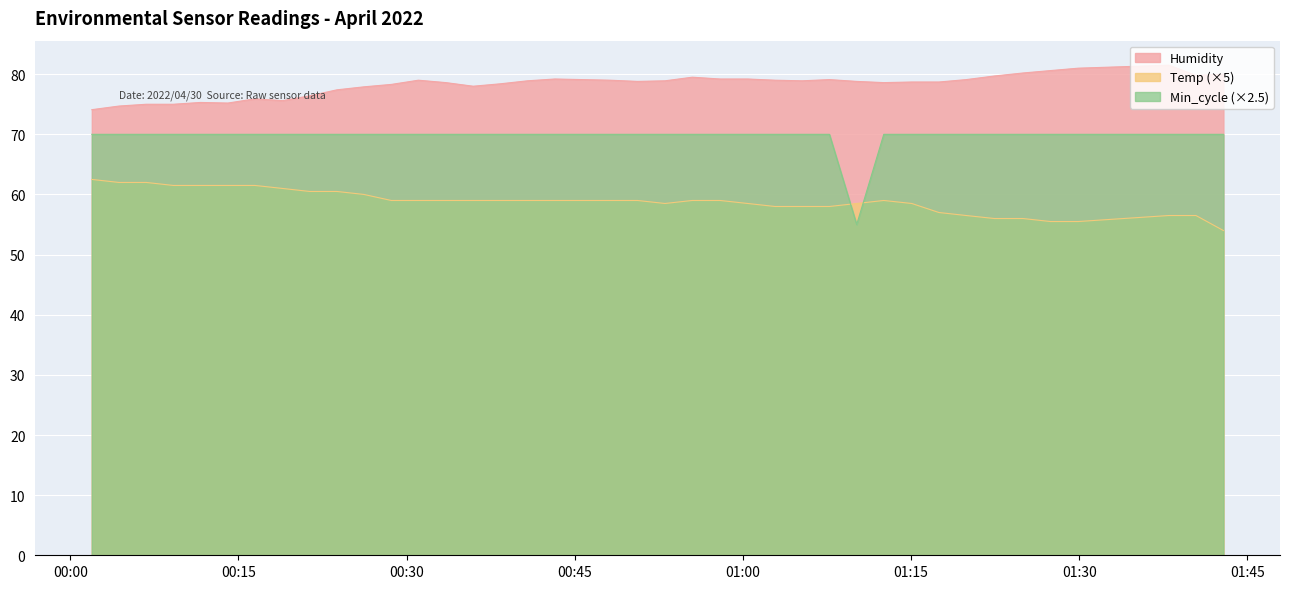

Reading left to right, extract all data points from this chart.

Humidity: 74.1	74.7	75.0	75.0	75.3	75.2	75.9	75.6	76.4	77.4	77.9	78.3	79.0	78.6	78.0	78.4	78.9	79.2	79.1	79.0	78.8	78.9	79.5	79.2	79.2	79.0	78.9	79.1	78.8	78.6	78.7	78.7	79.1	79.7	80.2	80.6	81.0	81.5	79.8	80.0
Temp: 62.5	62.0	62.0	61.5	61.5	61.5	61.5	61.0	60.5	60.5	60.0	59.0	59.0	59.0	59.0	59.0	59.0	59.0	59.0	59.0	59.0	58.5	59.0	59.0	58.5	58.0	58.0	58.0	58.5	59.0	58.5	57.0	56.5	56.0	56.0	55.5	55.5	56.5	56.5	54.0
Min_cycle: 70.0	70.0	70.0	70.0	70.0	70.0	70.0	70.0	70.0	70.0	70.0	70.0	70.0	70.0	70.0	70.0	70.0	70.0	70.0	70.0	70.0	70.0	70.0	70.0	70.0	70.0	70.0	70.0	55.0	70.0	70.0	70.0	70.0	70.0	70.0	70.0	70.0	70.0	70.0	70.0